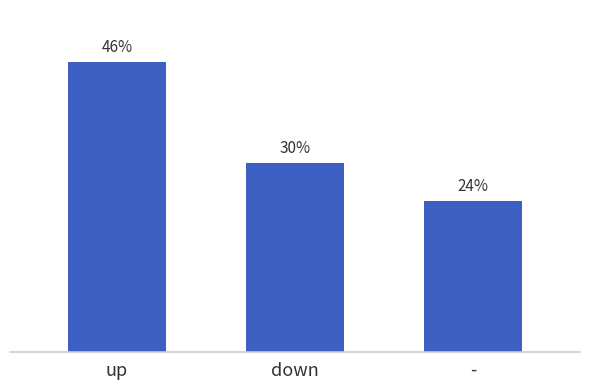

What is the label of the 3rd bar from the right?

up